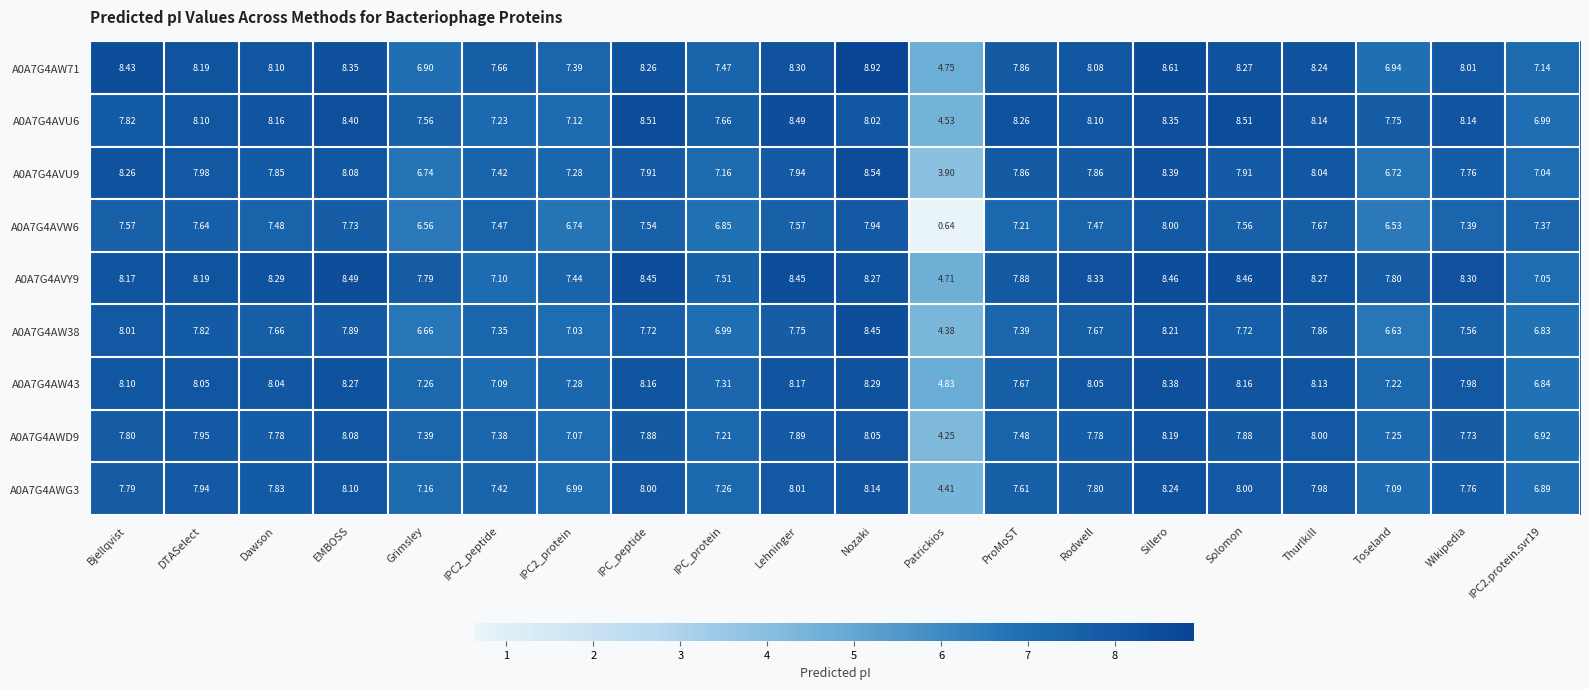

At which label does A0A7G4AVU9 reach its minimum?

Patrickios